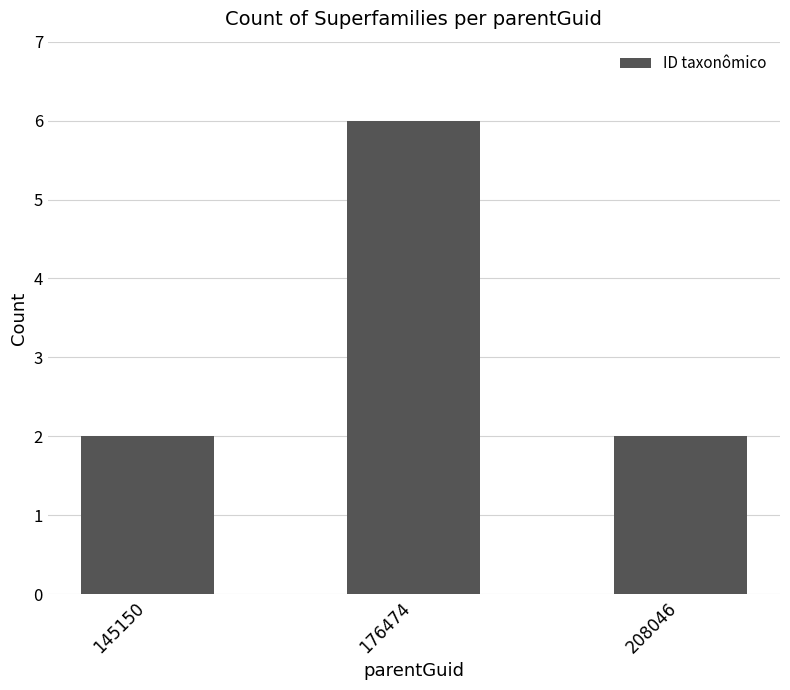

Reading left to right, list all the values displayed in this chart.

145150=2	176474=6	208046=2